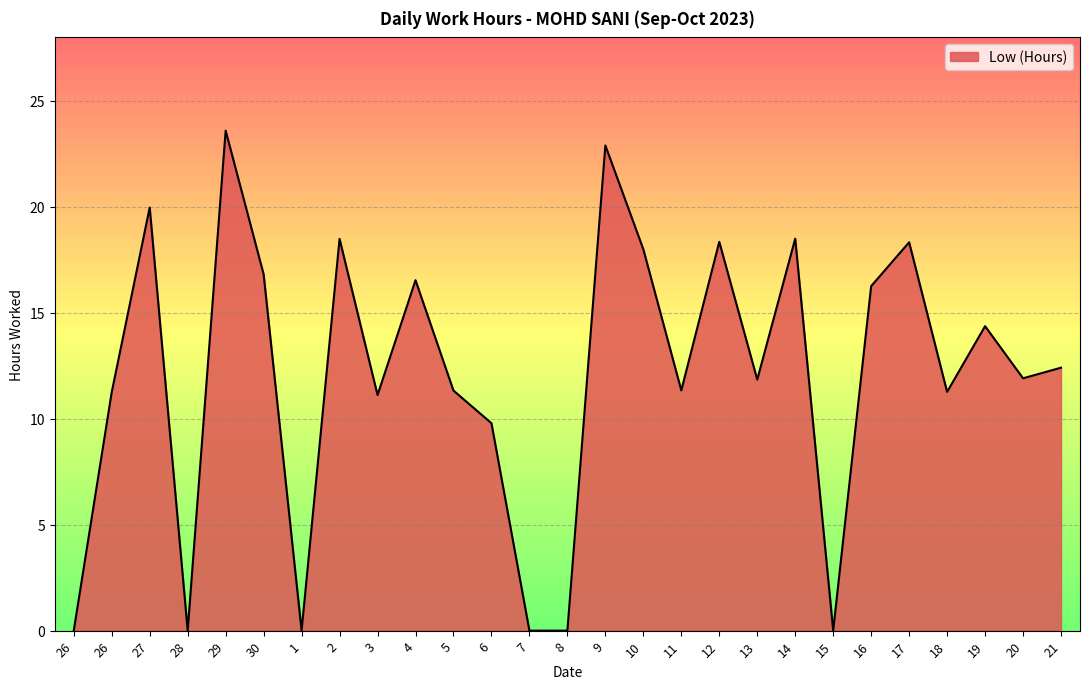

How many lines are shown in the chart?

1